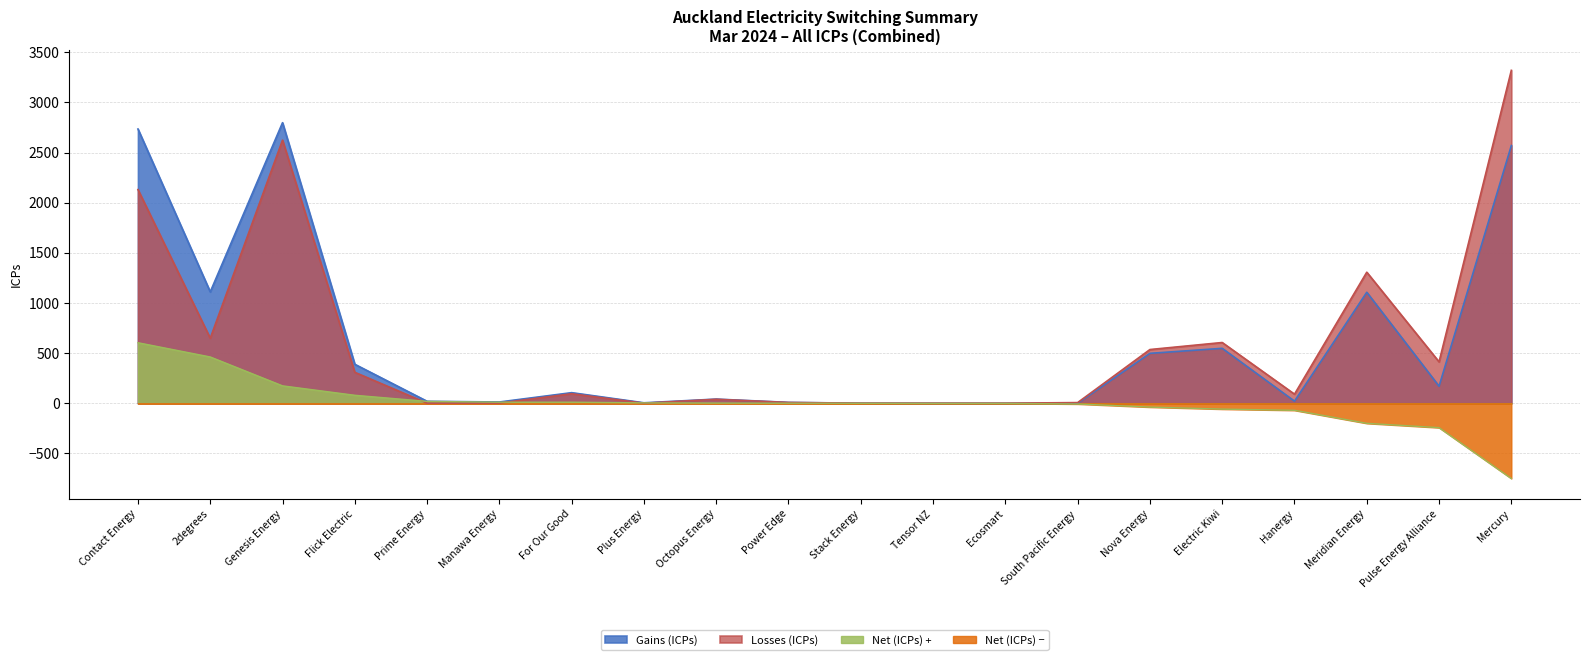

What is the maximum value shown in the chart?

3320